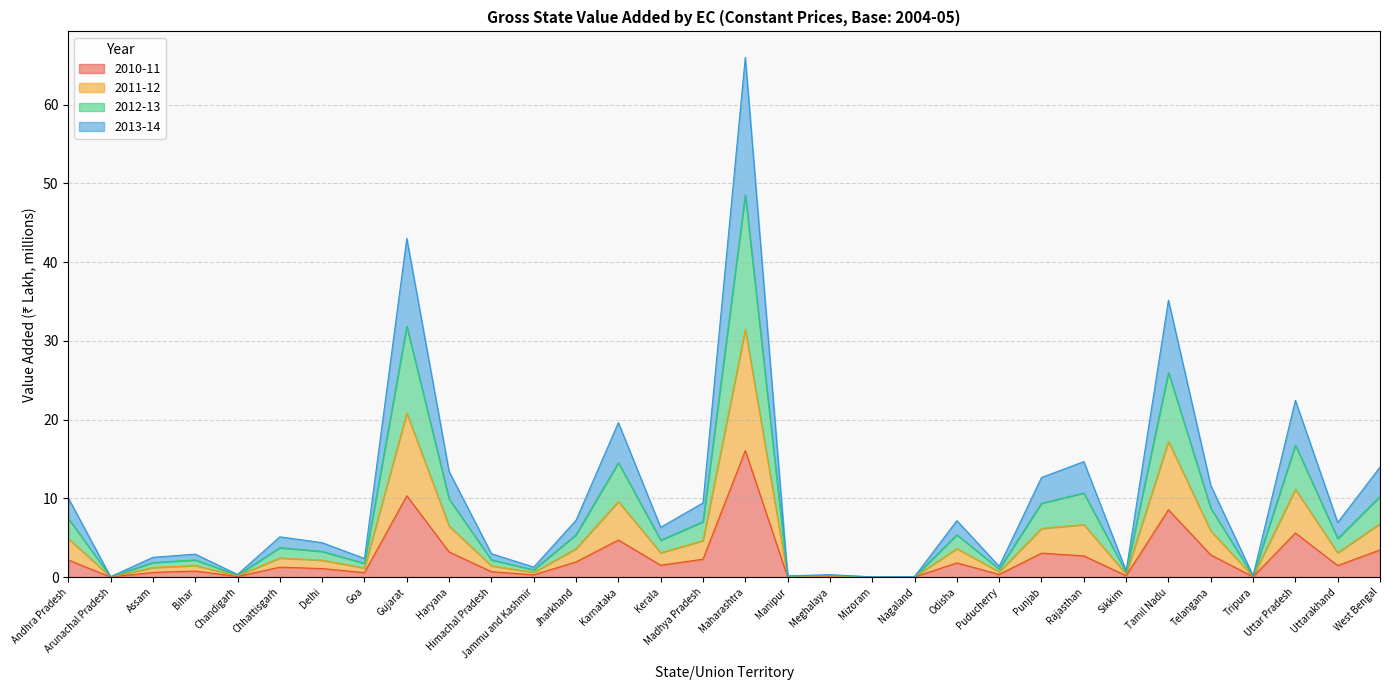

What position from the left is Rajasthan?

25